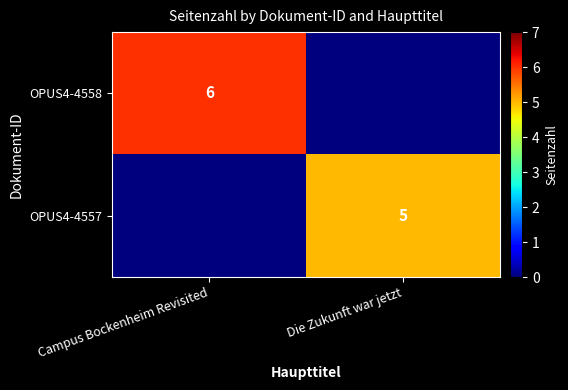

The OPUS4-4557 series shows 5 at Die Zukunft war jetzt. True or false?

True